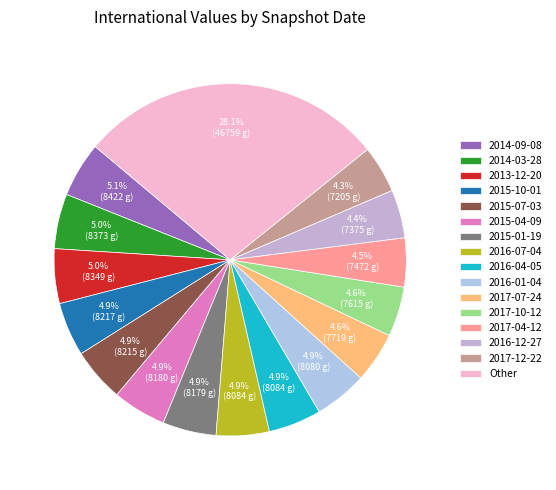

Is there a majority slice in this chart?

No